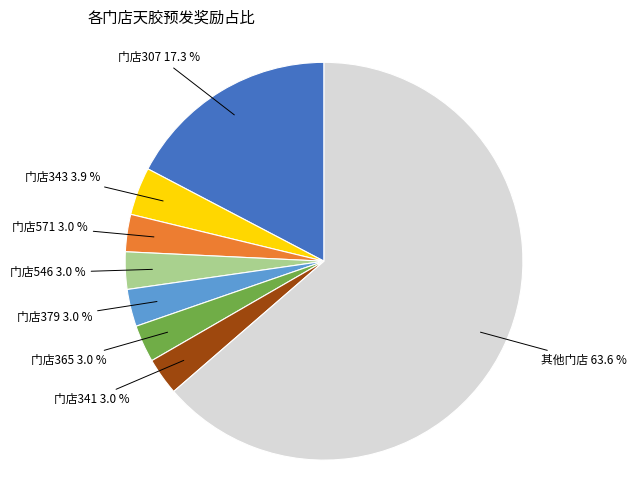

What is the largest slice in the pie chart?

其他门店